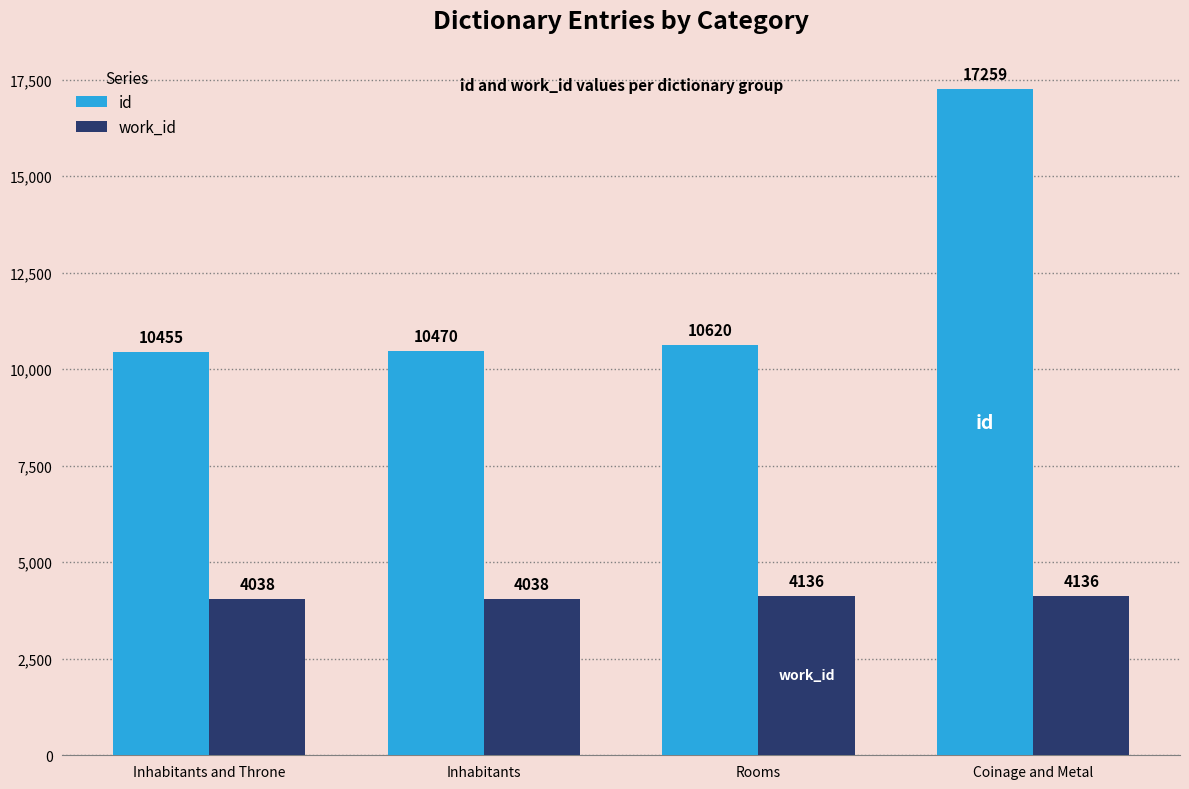

What is the greatest value displayed?

17259